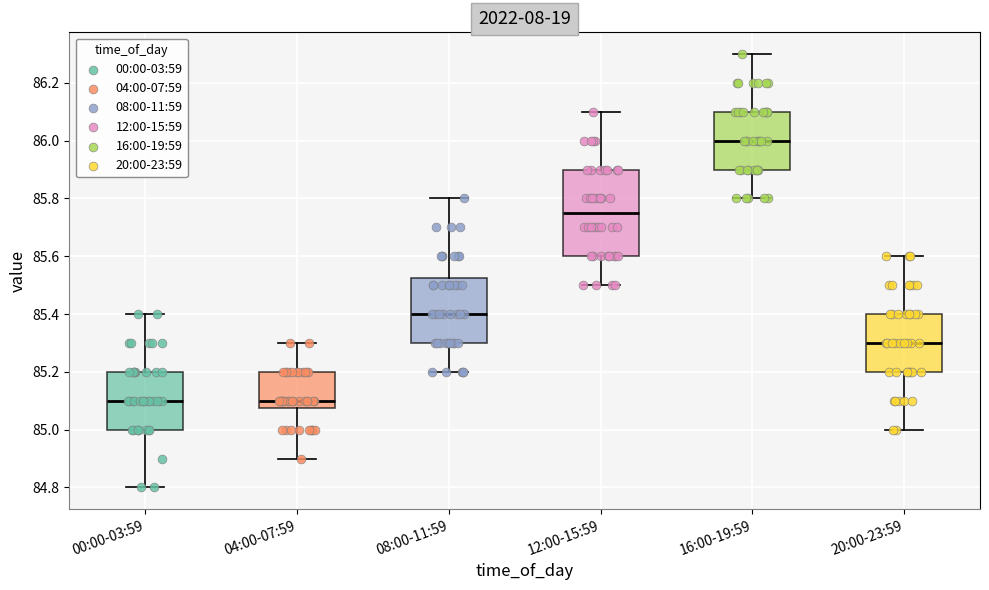

Comparing the boxes themselves (not the whiskers), which one is the tallest?

12:00-15:59